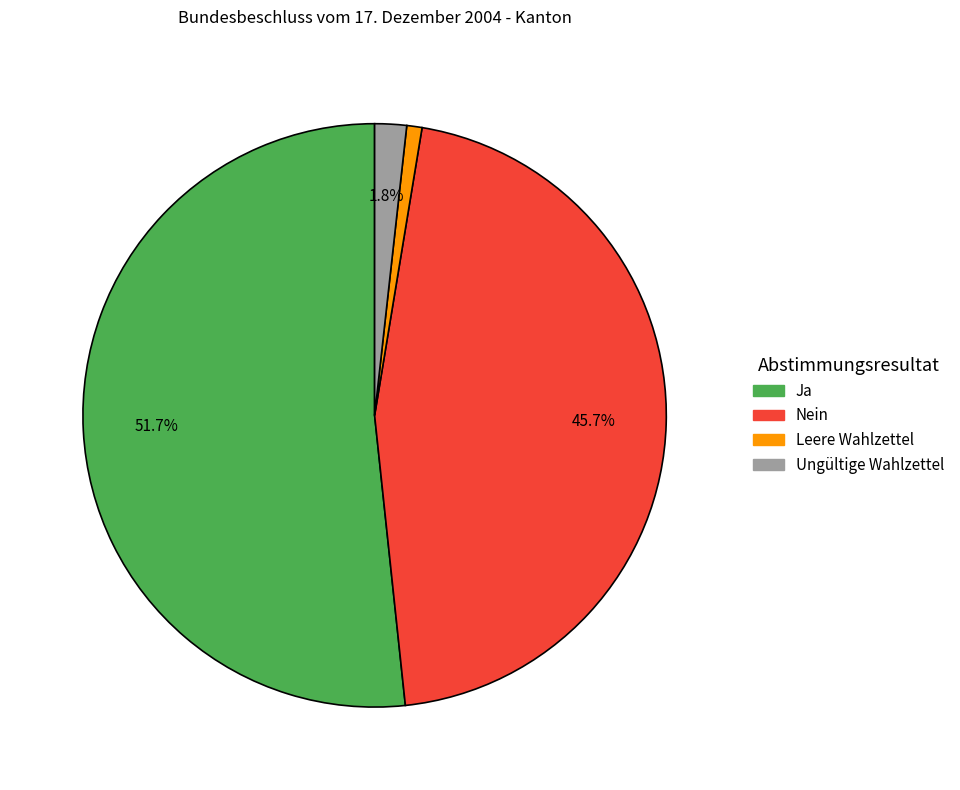

To the nearest percent, what is the difference between the Ja and Ungültige Wahlzettel slice percentages?

50%